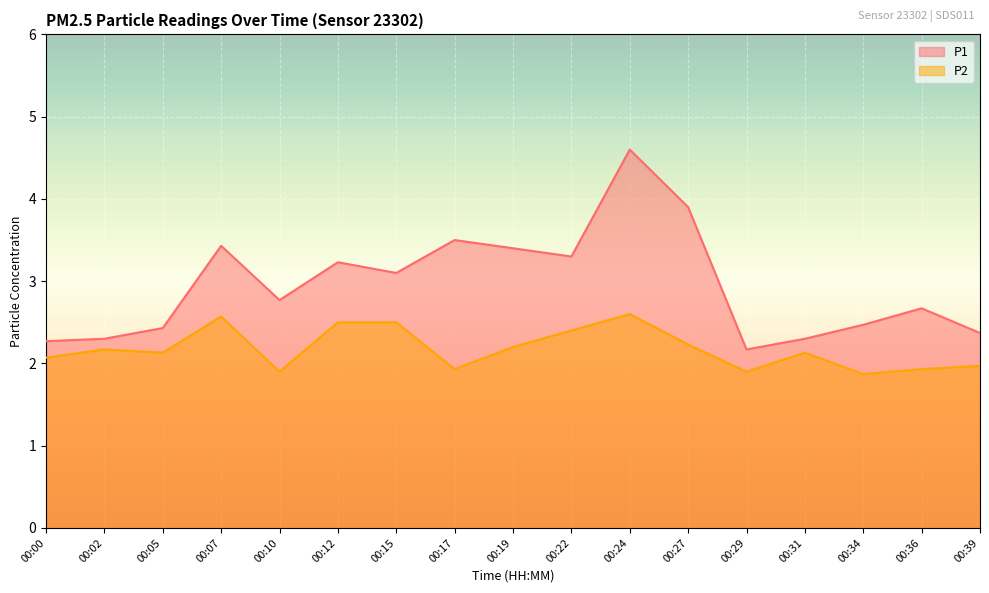

True or false: P2 and P1 cross at least once.

False